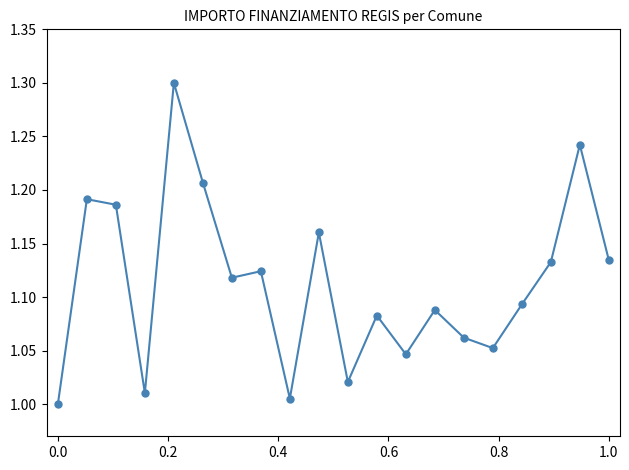

What is the difference between the maximum and minimum values?

0.3